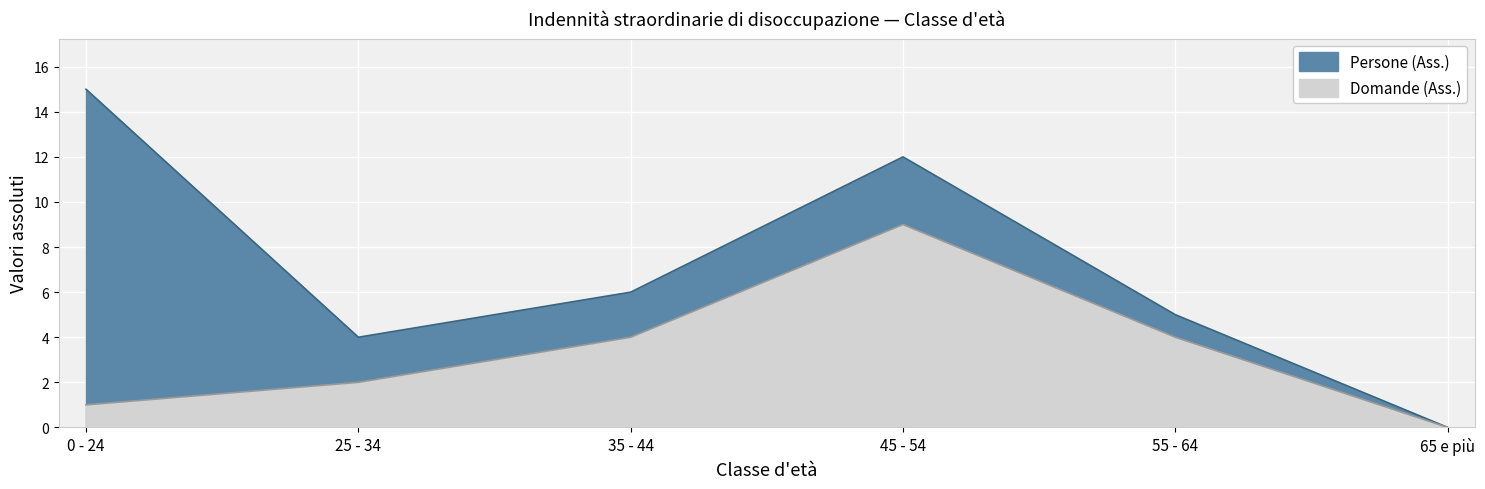

What is the average value of the Domande (Ass.) series?

3